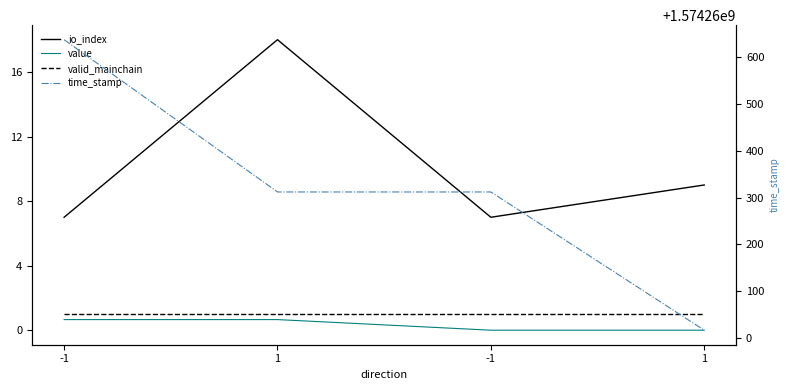

At which label is io_index closest to 12?

1